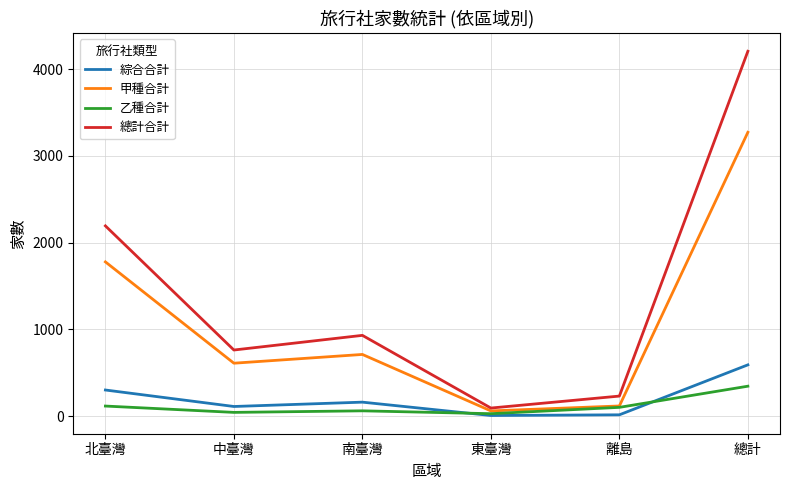

After their last crossing, which series has the higher values: 乙種合計 or 綜合合計?

綜合合計